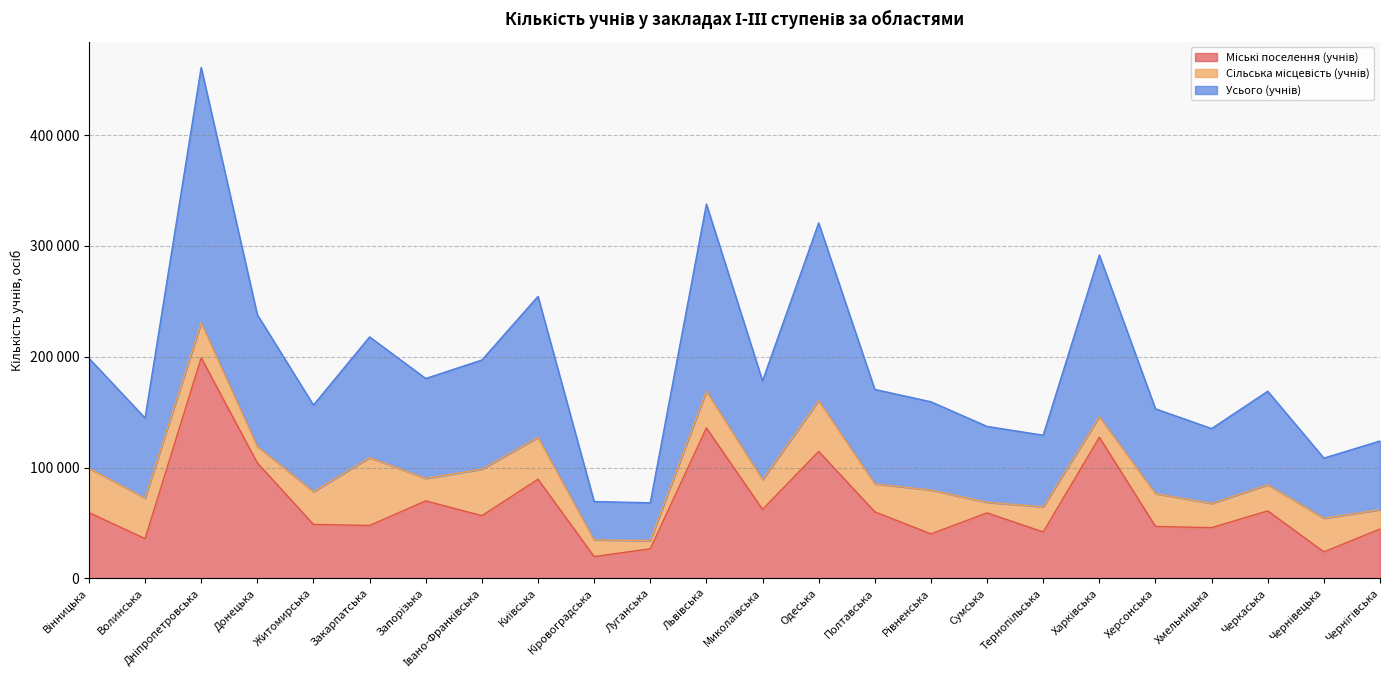

What is the difference between the Міські поселення (учнів) values at Хмельницька and Черкаська?

15140